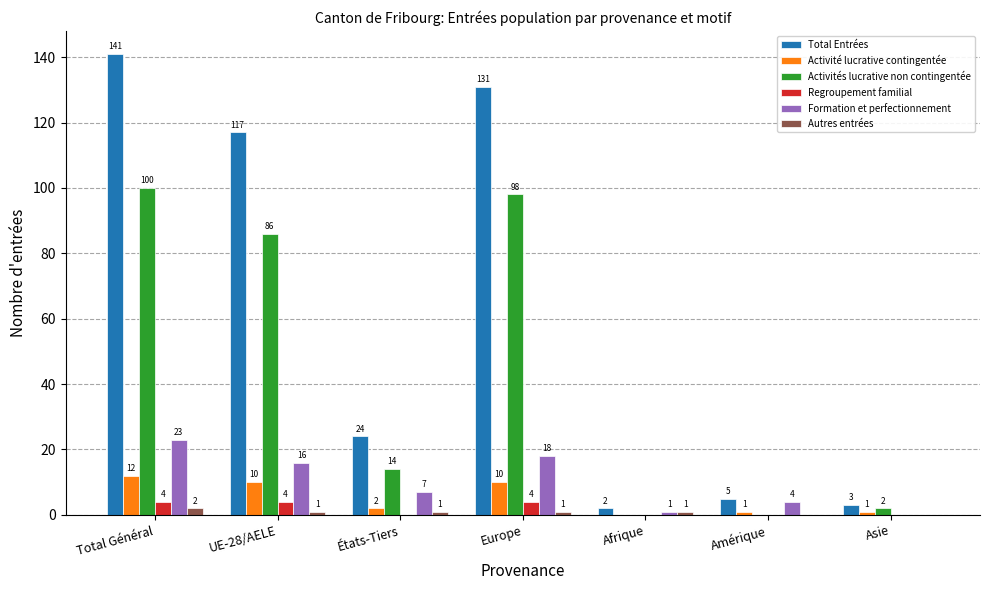

Between Europe and Asie, which series saw the biggest shift?

Total Entrées